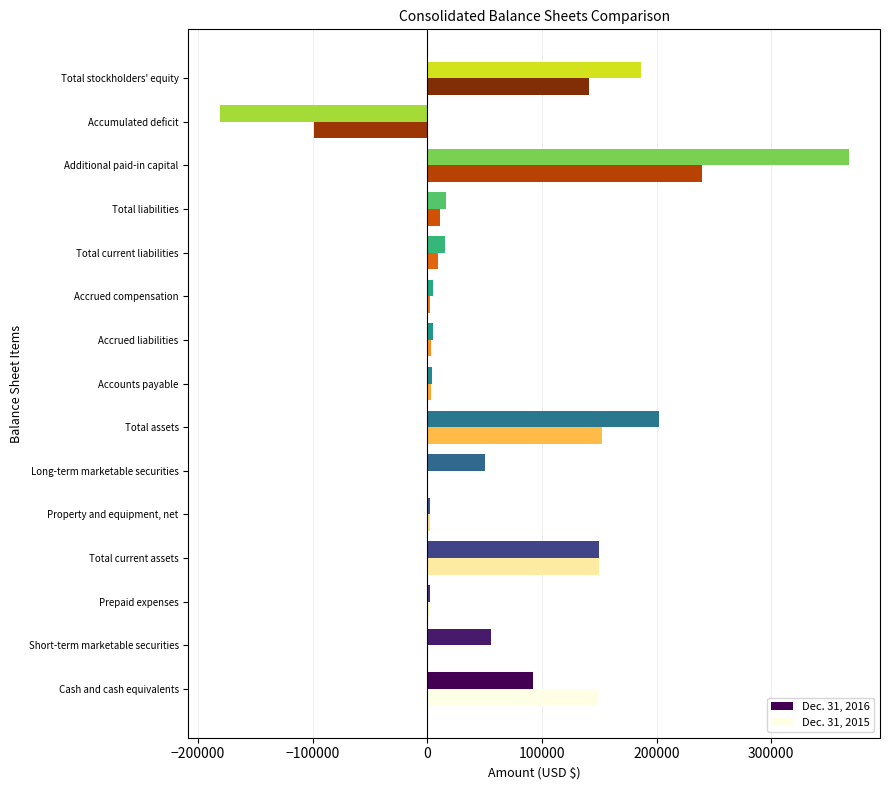

Which series changed the most between Total assets and Additional paid-in capital?

Dec. 31, 2016